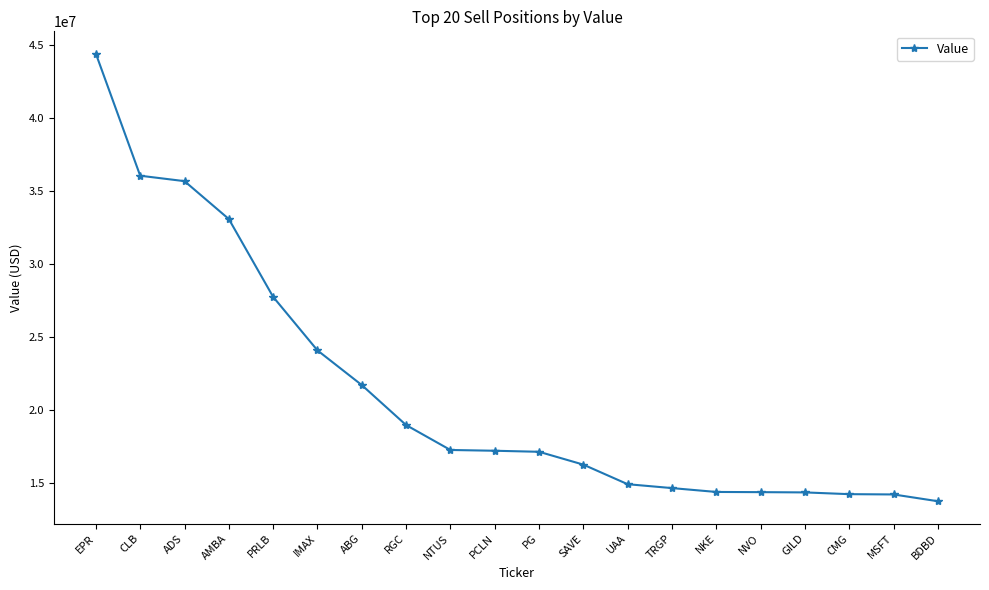

What is the sum of the values at UAA and ADS?

50540000